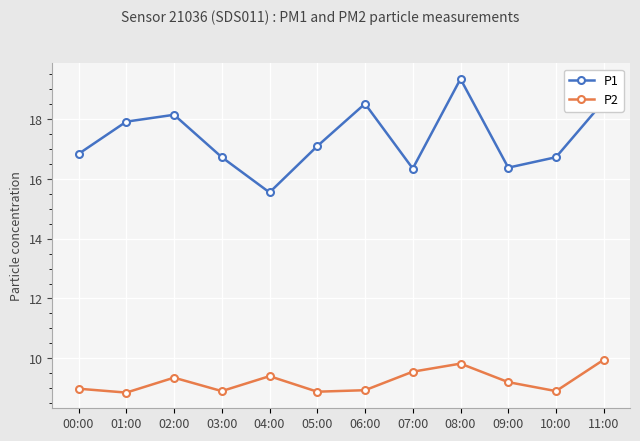

What is the maximum value shown in the chart?

19.4